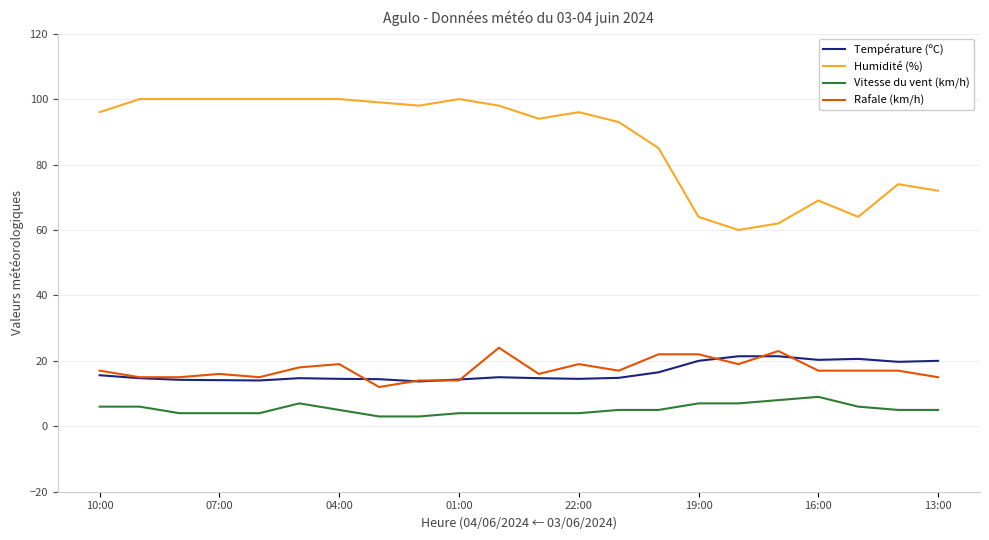

What is the maximum value shown in the chart?

100.0